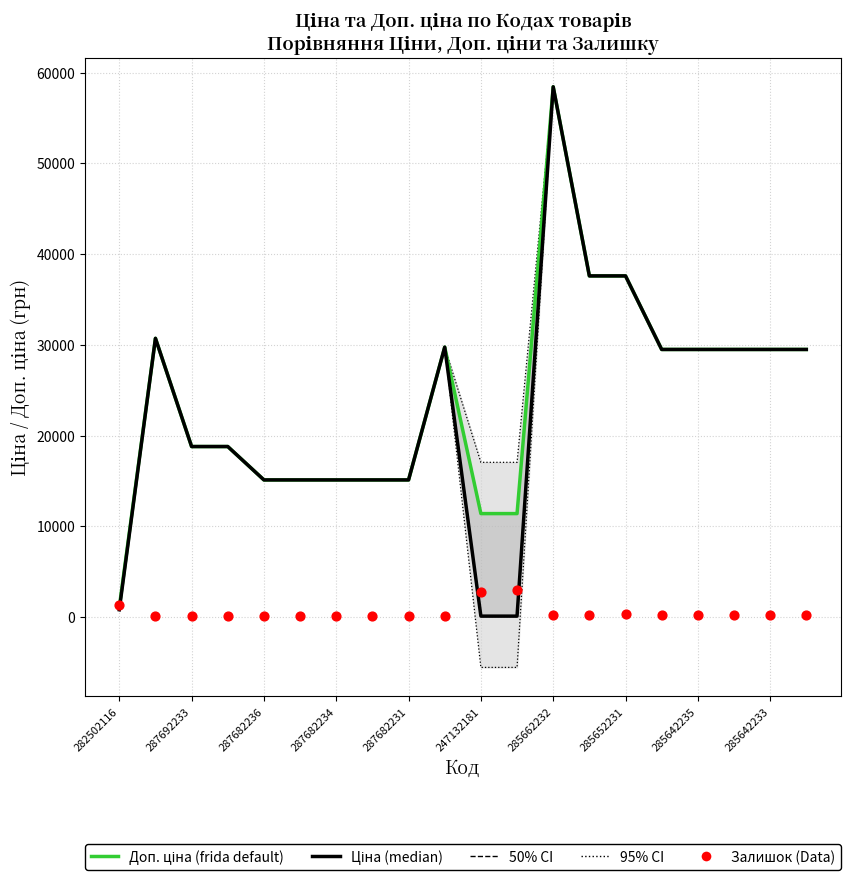

Is the value of Доп. ціна (frida default) at 10 greater than the value of Ціна (median) at 247132181?

No